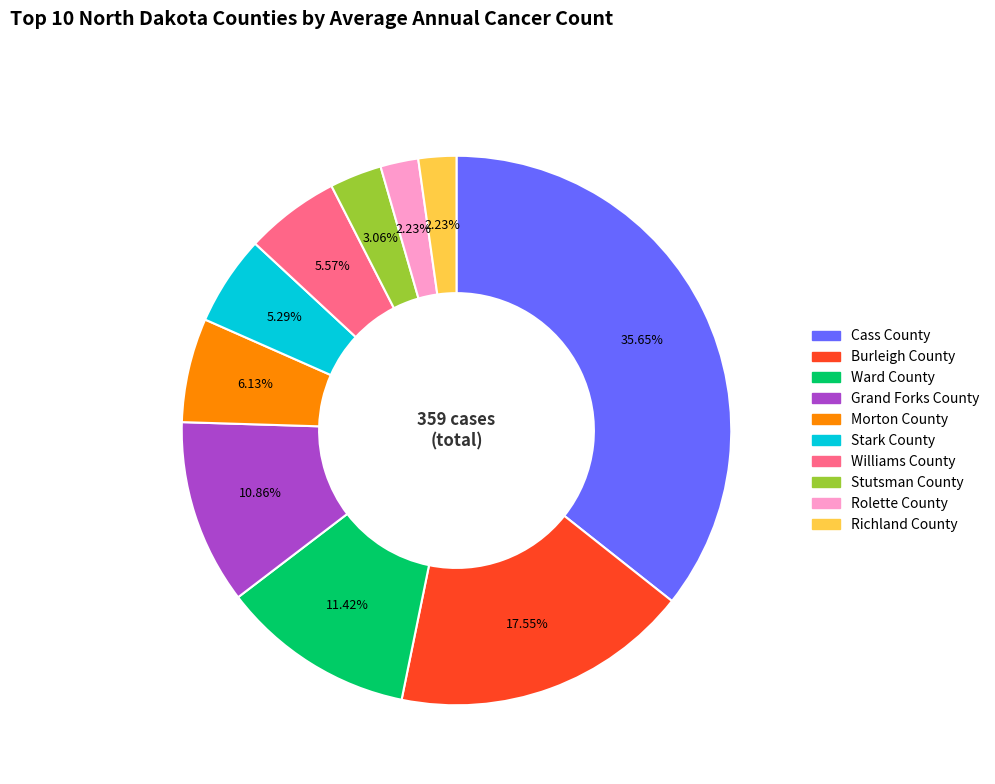

To the nearest percent, what is the difference between the largest and smallest slice percentages?

33%